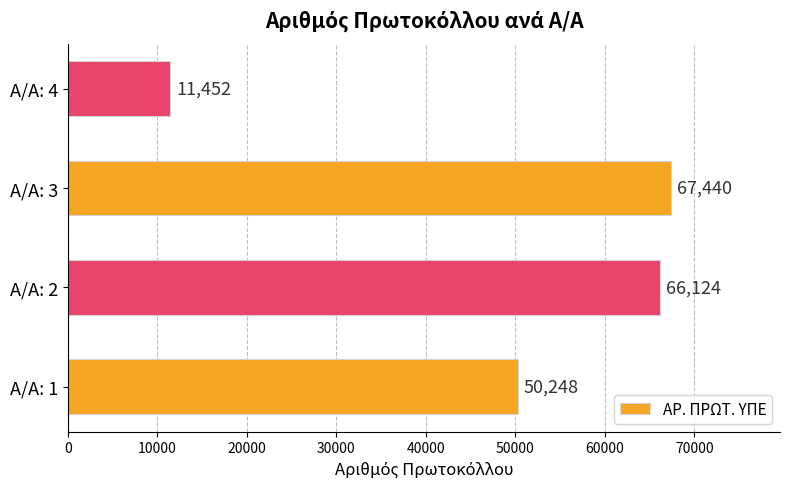

Reading bottom to top, extract all data points from this chart.

Α/Α: 1=50248	Α/Α: 2=66124	Α/Α: 3=67440	Α/Α: 4=11452